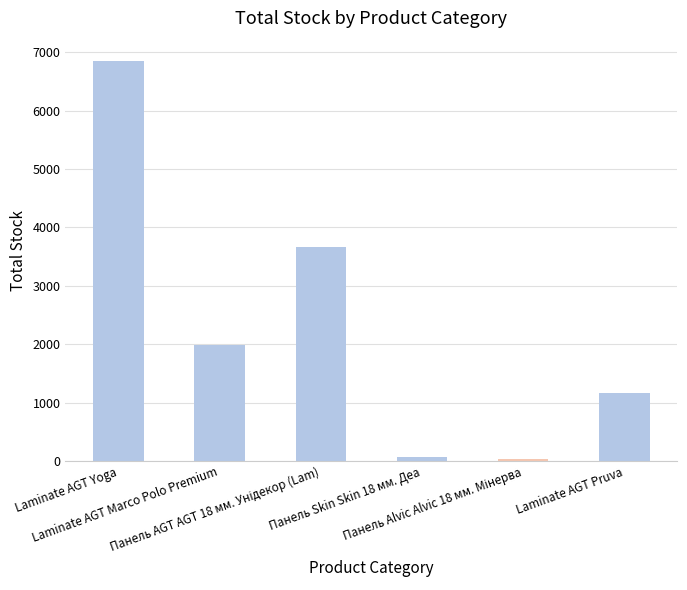

Between Laminate AGT Pruva and Панель Skin Skin 18 мм. Деа, which is larger?

Laminate AGT Pruva